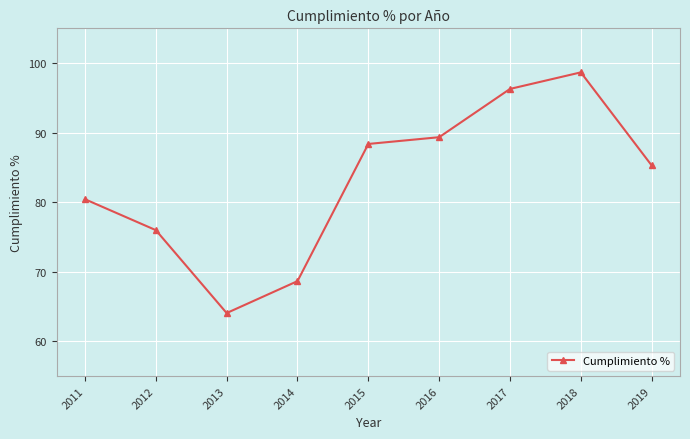

List the labels in order of value, largest first.

2018, 2017, 2016, 2015, 2019, 2011, 2012, 2014, 2013